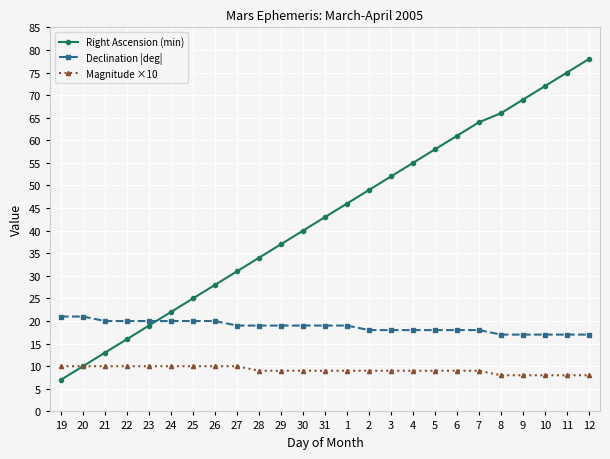

Does the chart display data point markers on the line(s)?

Yes